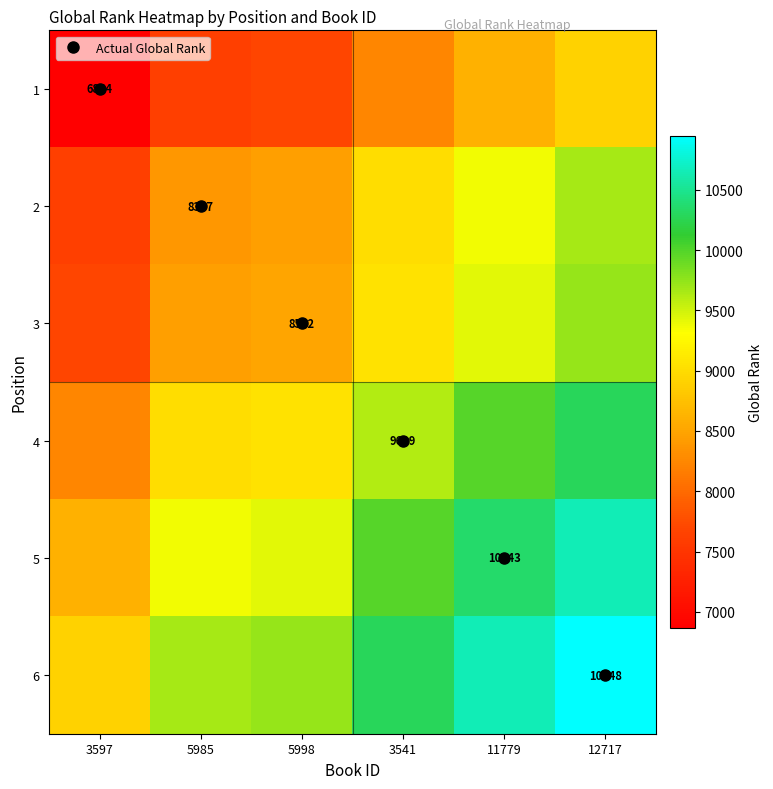

At 5985, list the series in order from largest to smallest.

6, 5, 4, 3, 2, 1